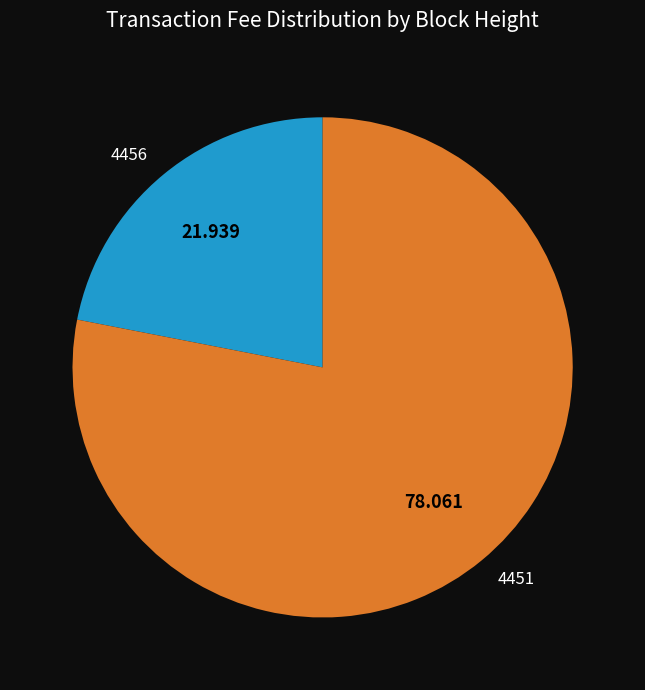

Does 4456 represent more than half of the total?

No